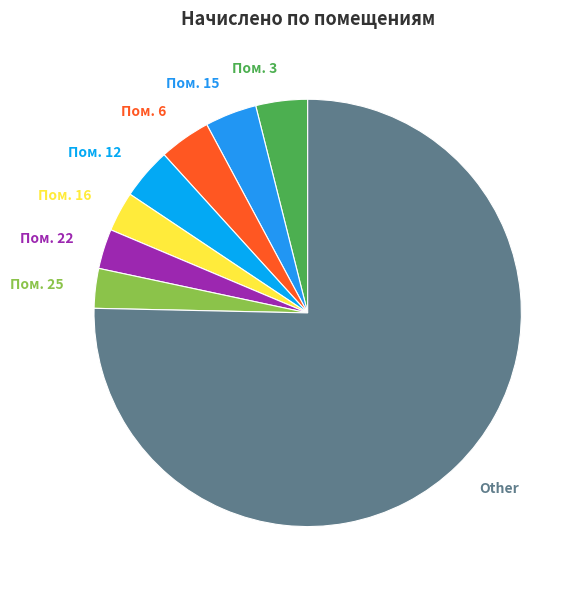

Combined, do Other and Пом. 12 account for over 50%?

Yes